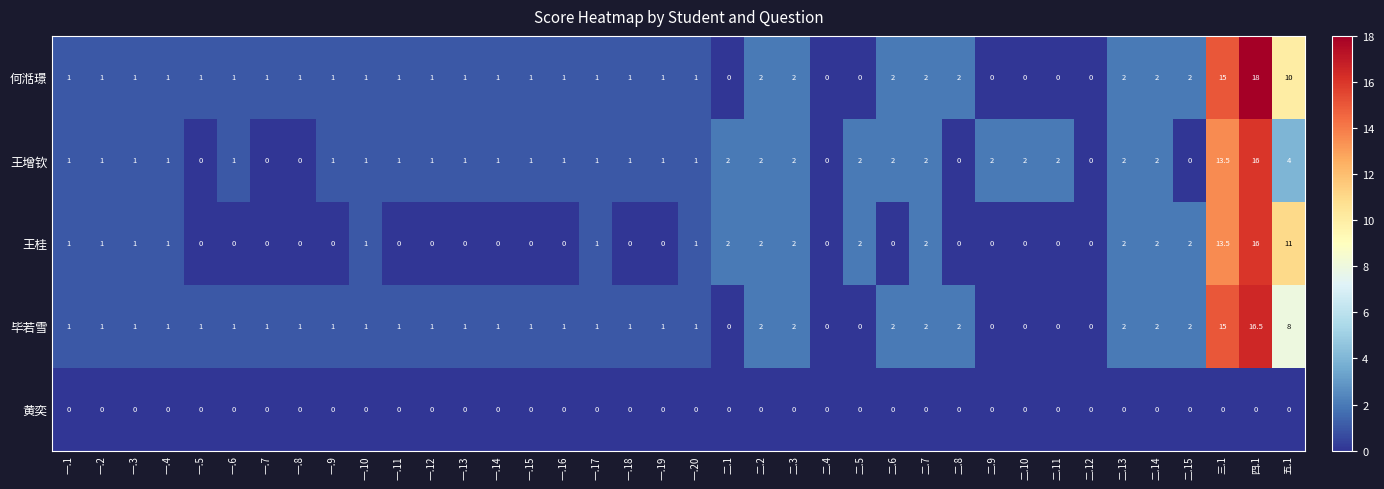

At how many categories does at least one series exceed 8?

3